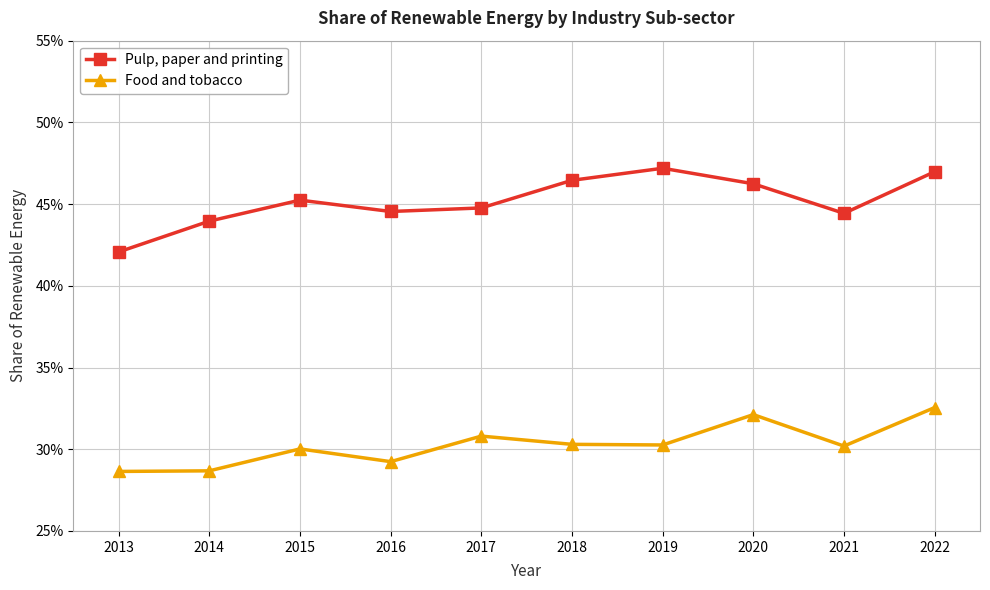

The Food and tobacco series shows 0.2 at 2014. True or false?

False